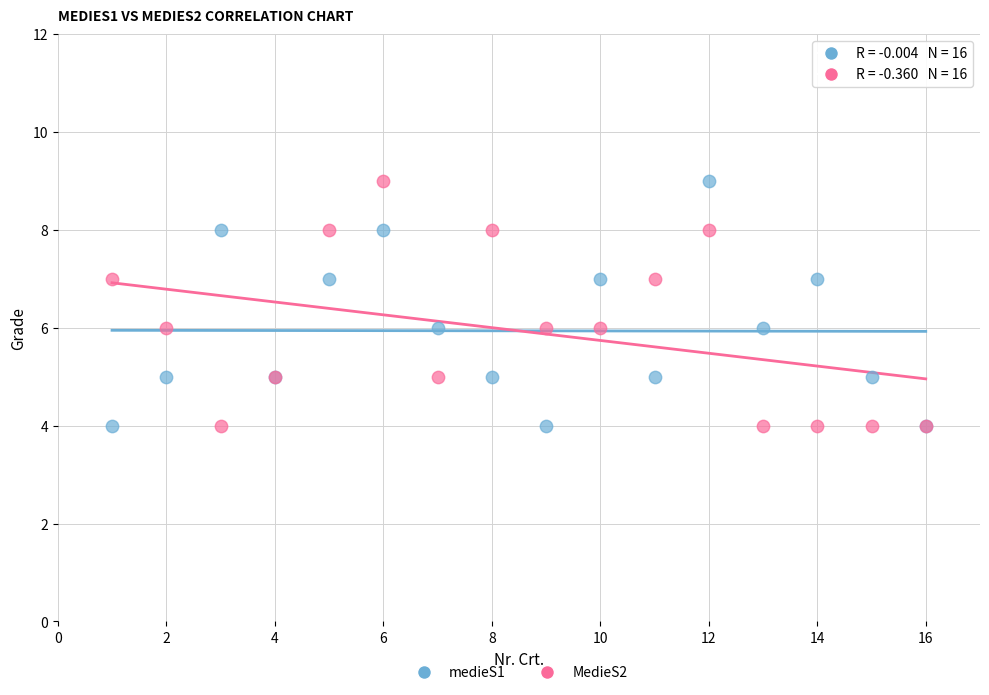

What is the X range (max minus min) for the scatter plot?

15